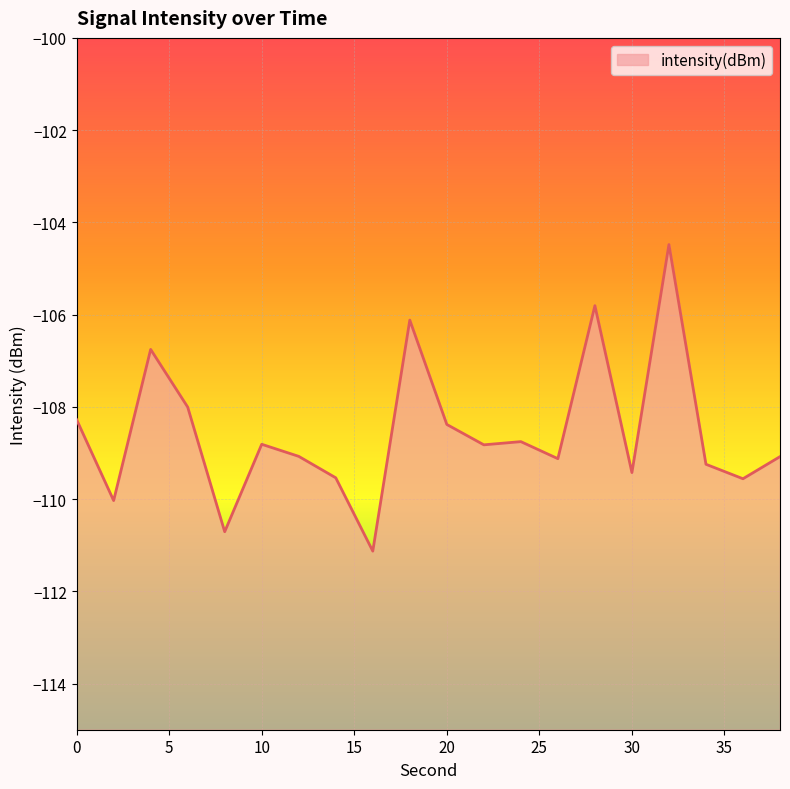

What is the change in value from 22 to 38?

-0.3